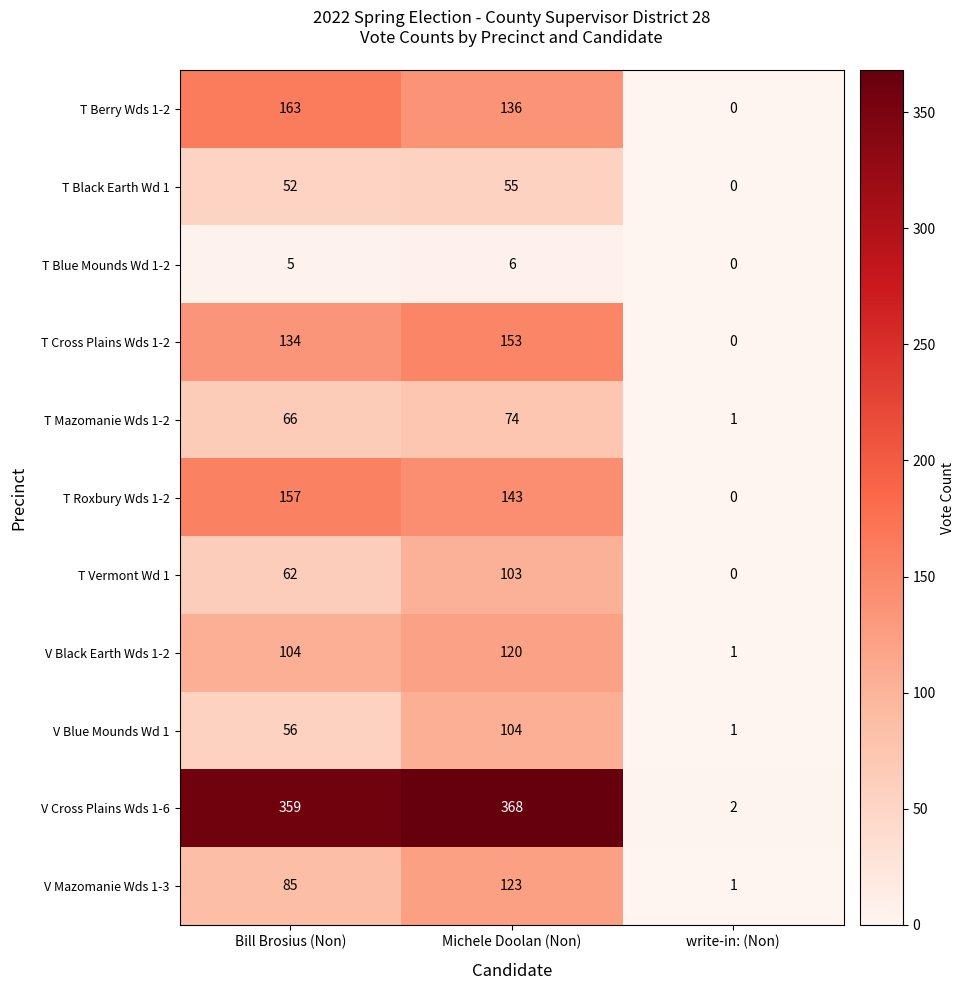

At which label is T Vermont Wd 1 closest to 51?

Bill Brosius (Non)